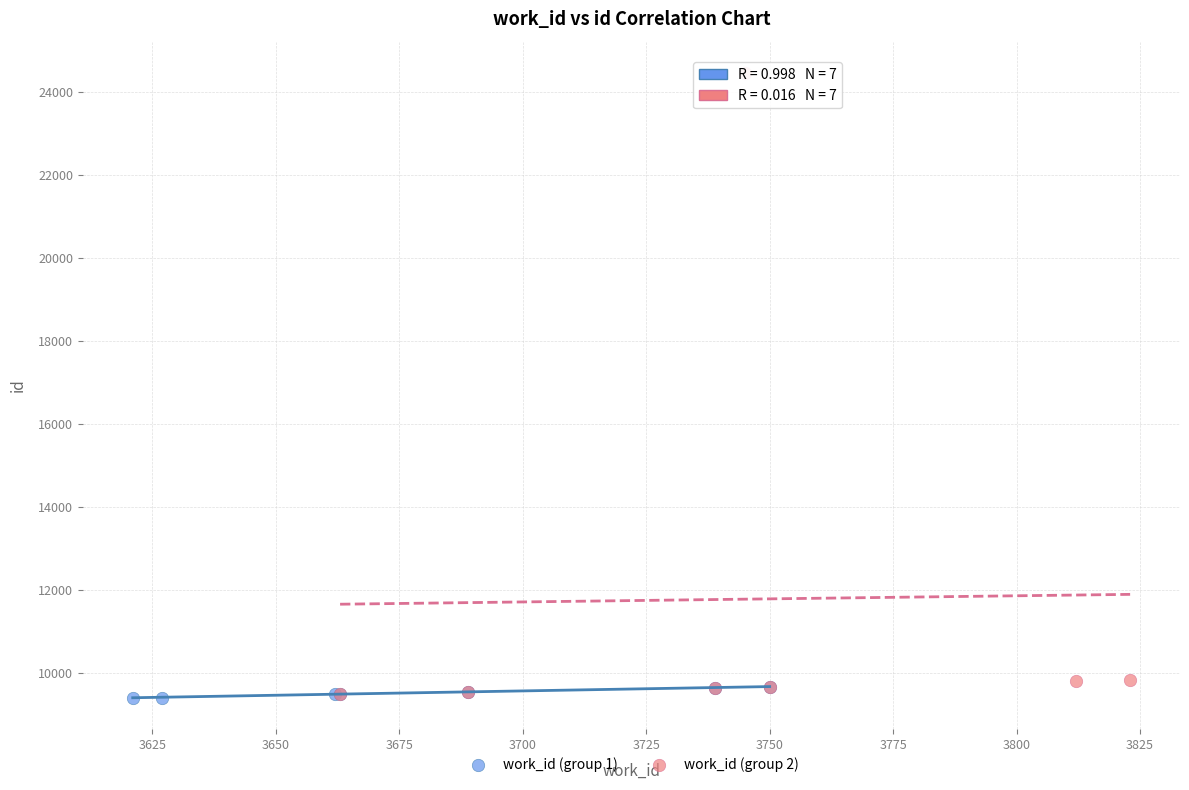

Which series contains the highest Y value?

work_id (group 2)